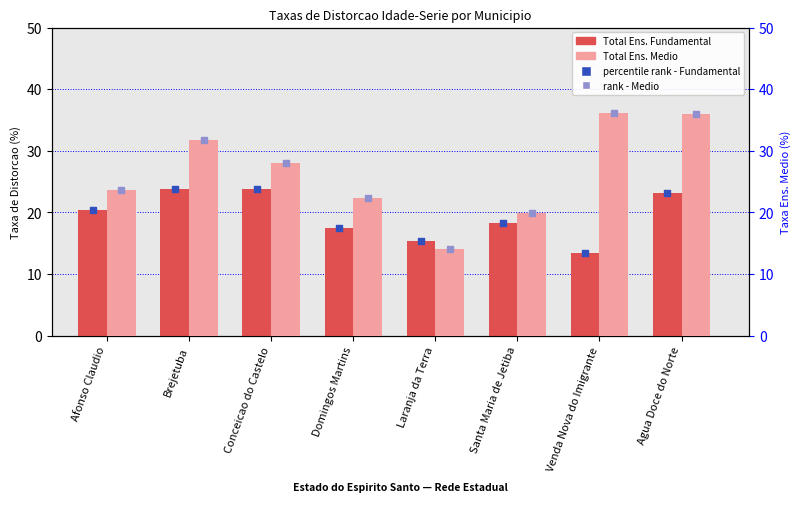

Which series contains the highest Y value?

Total Ens. Medio